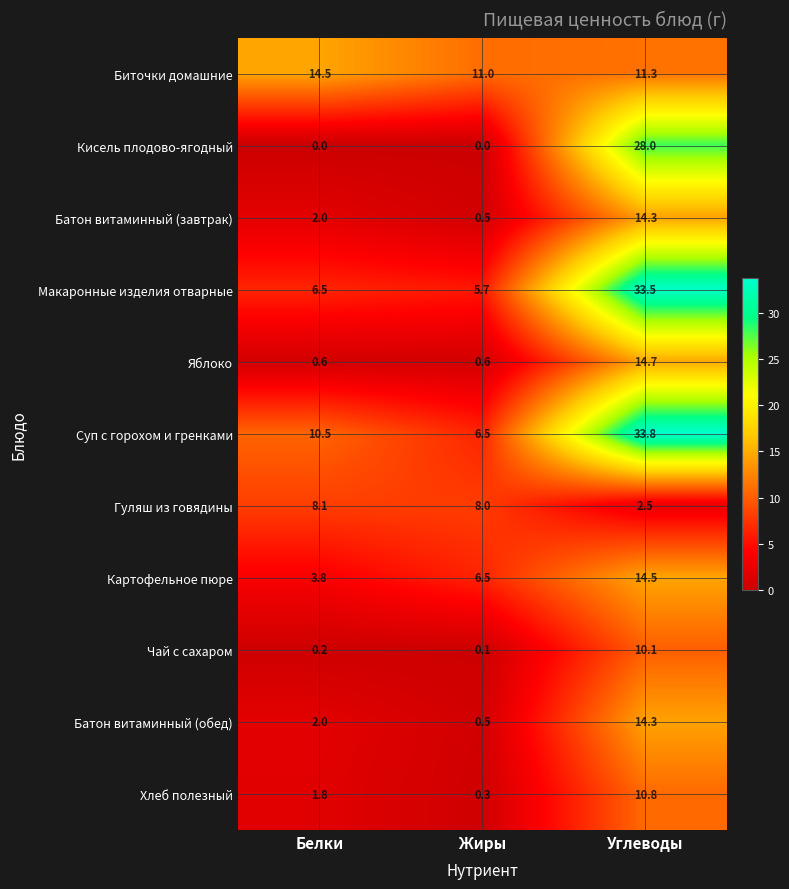

Rank the categories by Биточки домашние value from lowest to highest.

Жиры, Углеводы, Белки